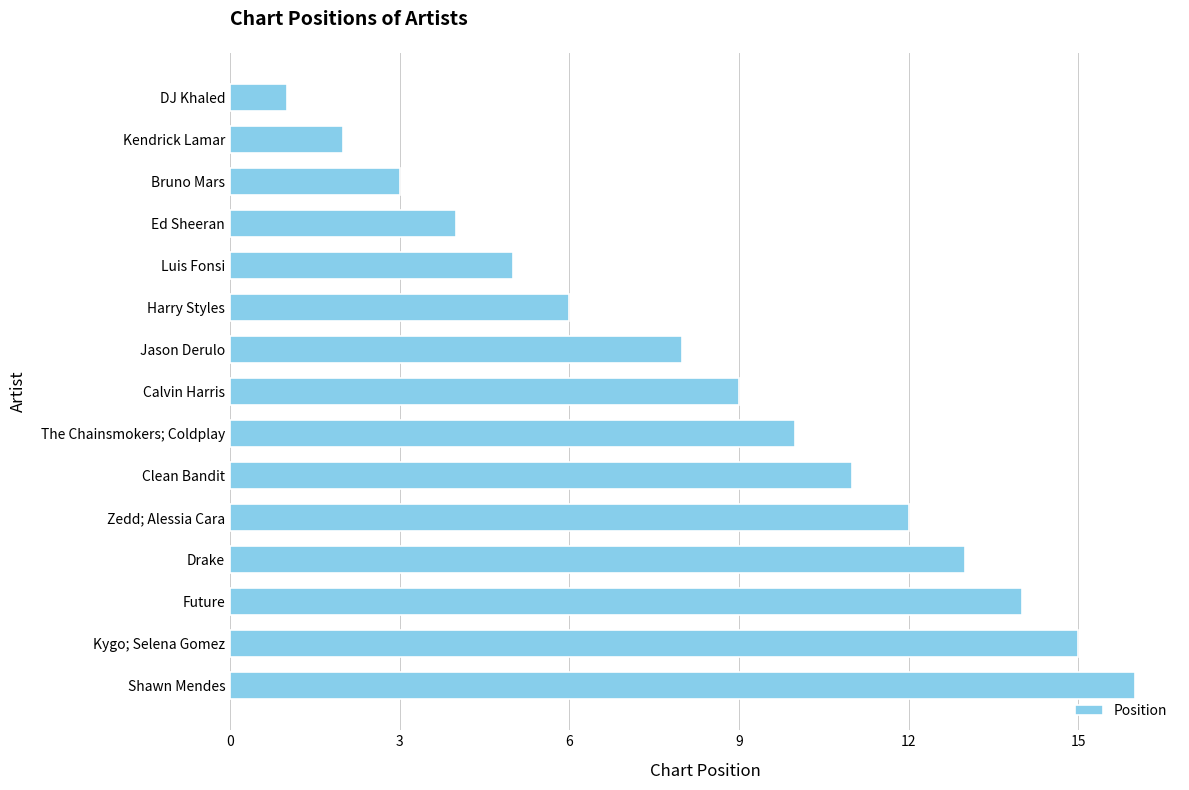

Reading bottom to top, extract all data points from this chart.

16	15	14	13	12	11	10	9	8	6	5	4	3	2	1